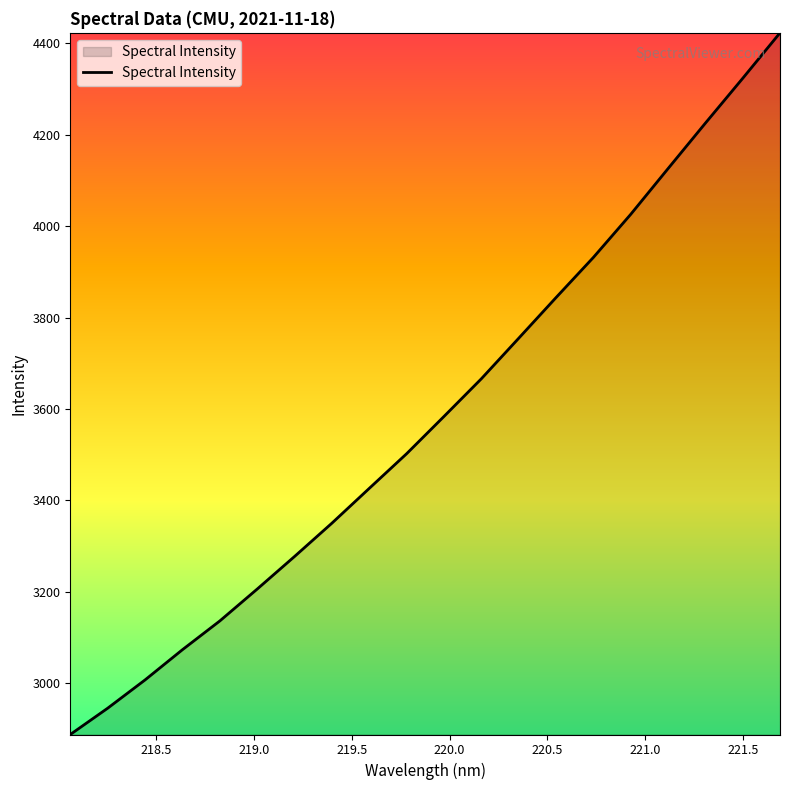

What is the difference between the maximum and minimum values?

1535.5